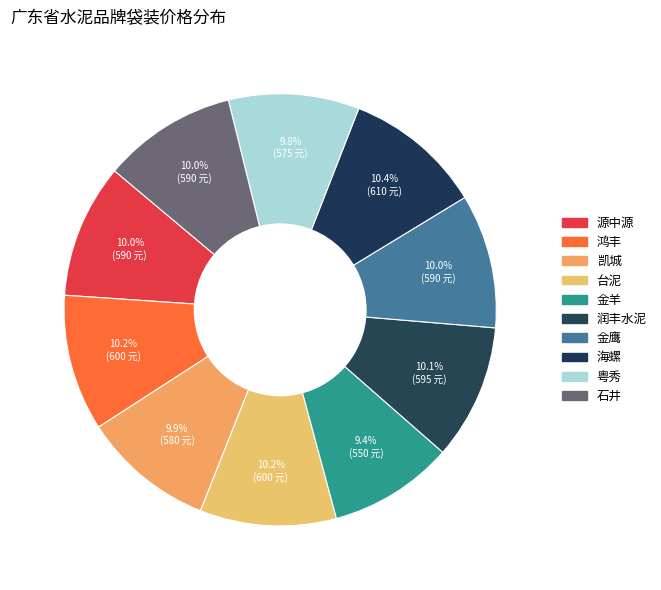

How many slices are in this pie chart?

10